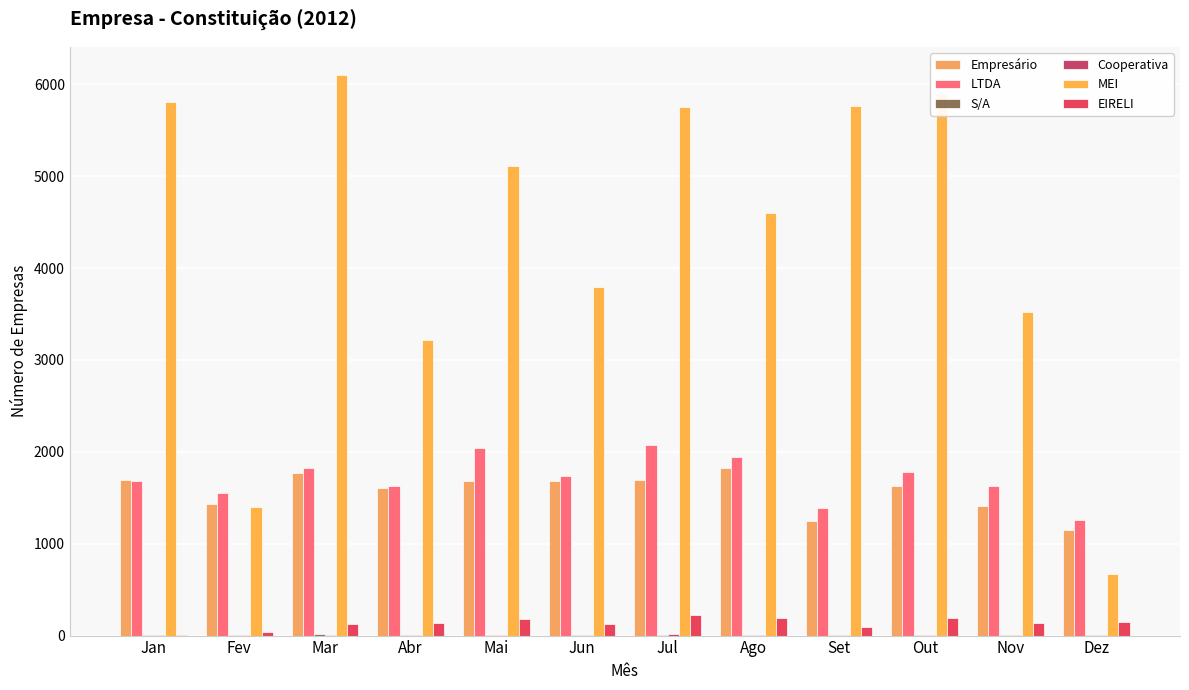

The value of MEI at Dez is 672. True or false?

True